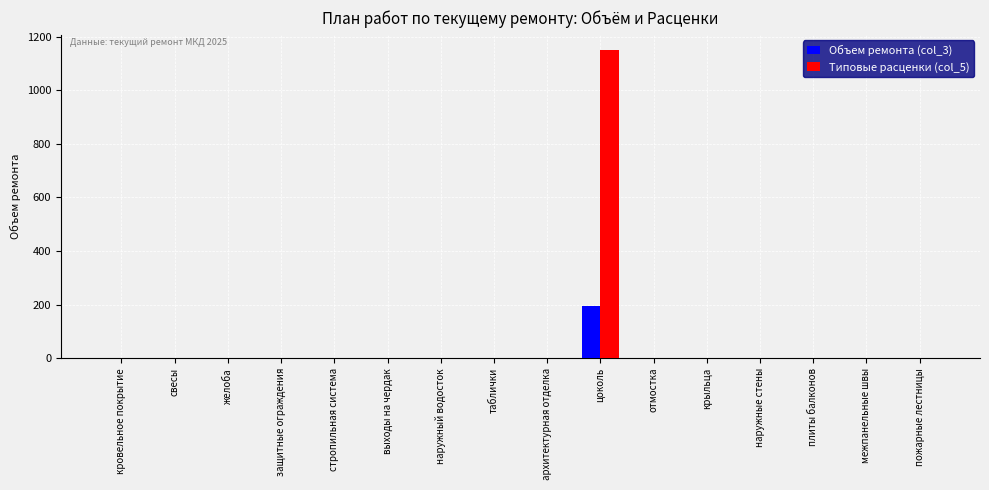

At which label does Объем ремонта (col_3) reach its peak?

цоколь